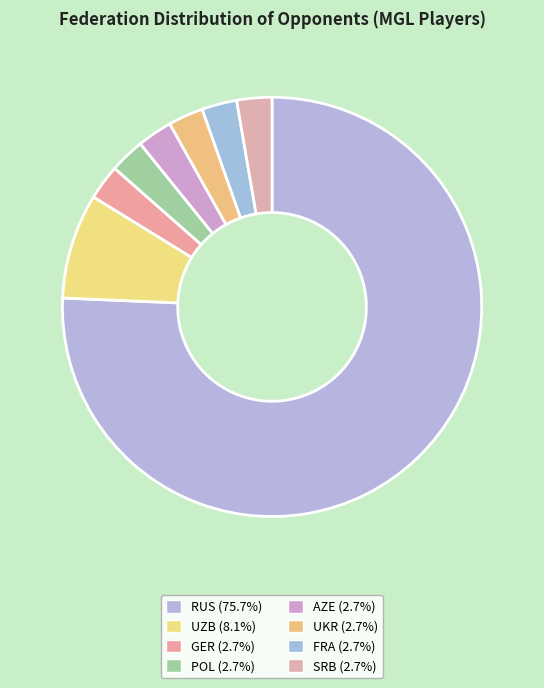

Rank the categories by value from highest to lowest.

RUS, UZB, GER, POL, AZE, UKR, FRA, SRB